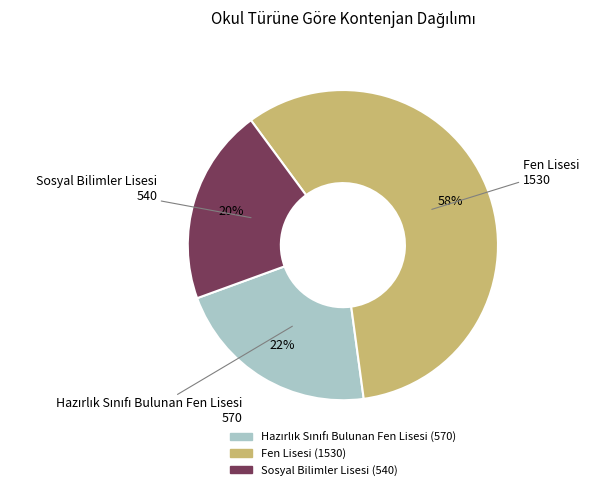

The Sosyal Bilimler Lisesi slice represents 12% of the pie. True or false?

False